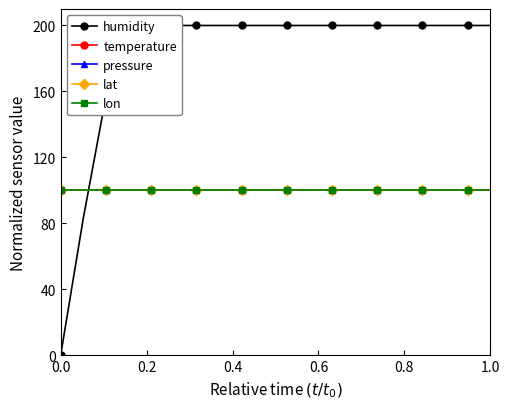

What is the value of the pressure point at the 1st from the left?

100.0